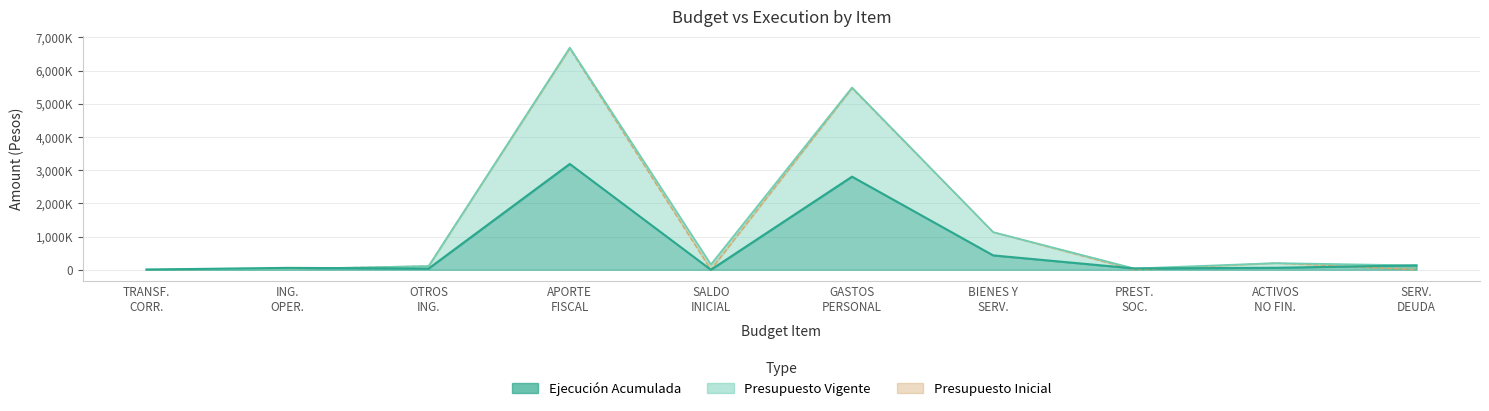

Where do Ejecución Acumulada al Segundo Trimestre and Presupuesto Vigente first cross each other?

ING. OPER. and OTROS ING.